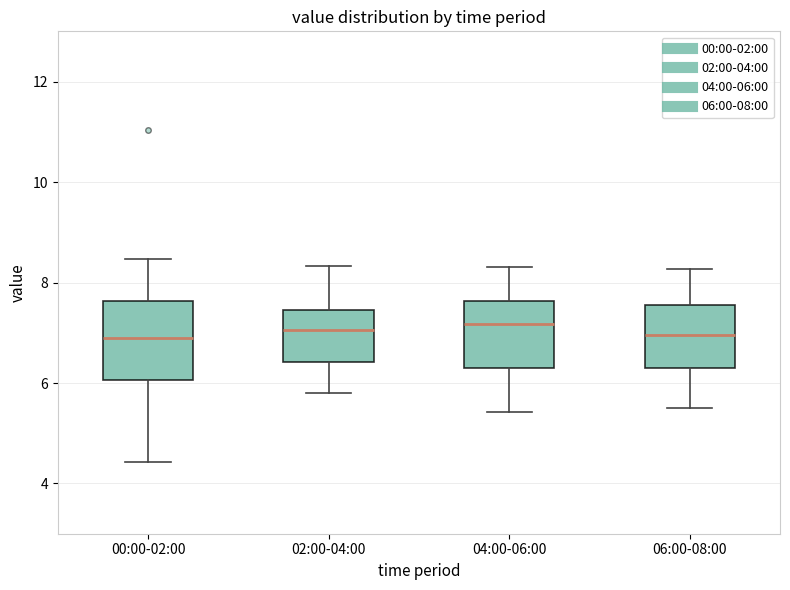

Where does the median line of the box for 00:00-02:00 sit on the y-axis? The values are not printed on the chart, so give them approximately, as read against the axis.

7.0